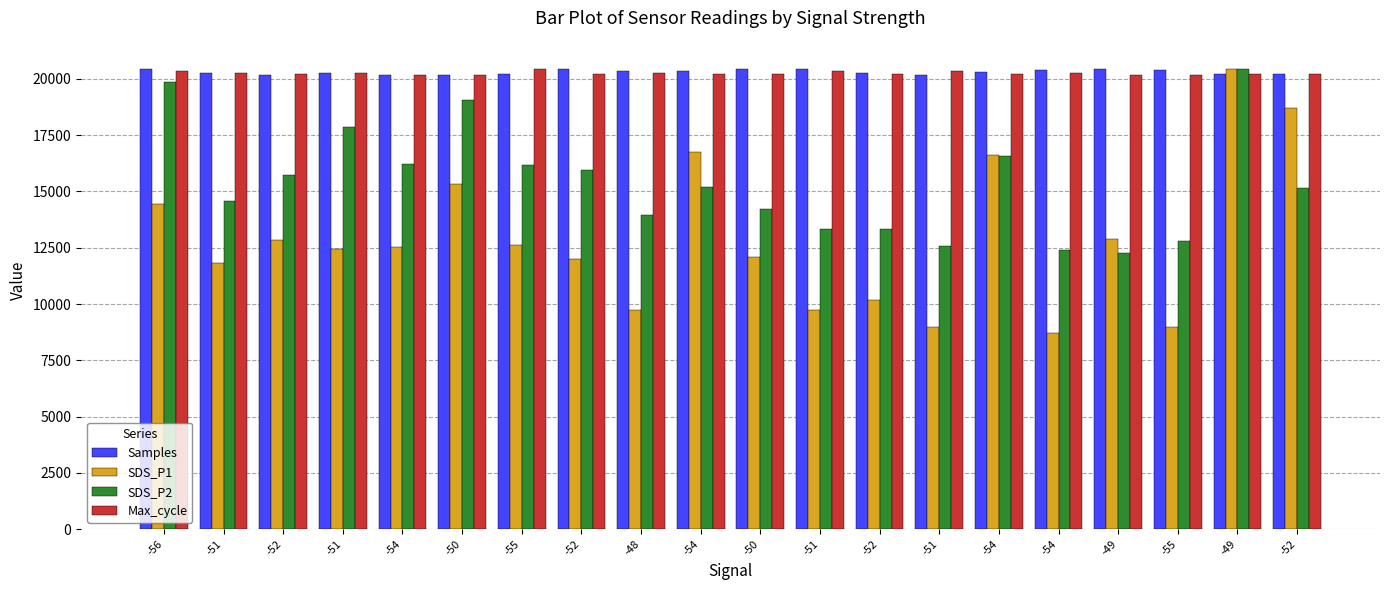

Where does the Samples series first go above 20307?

-56